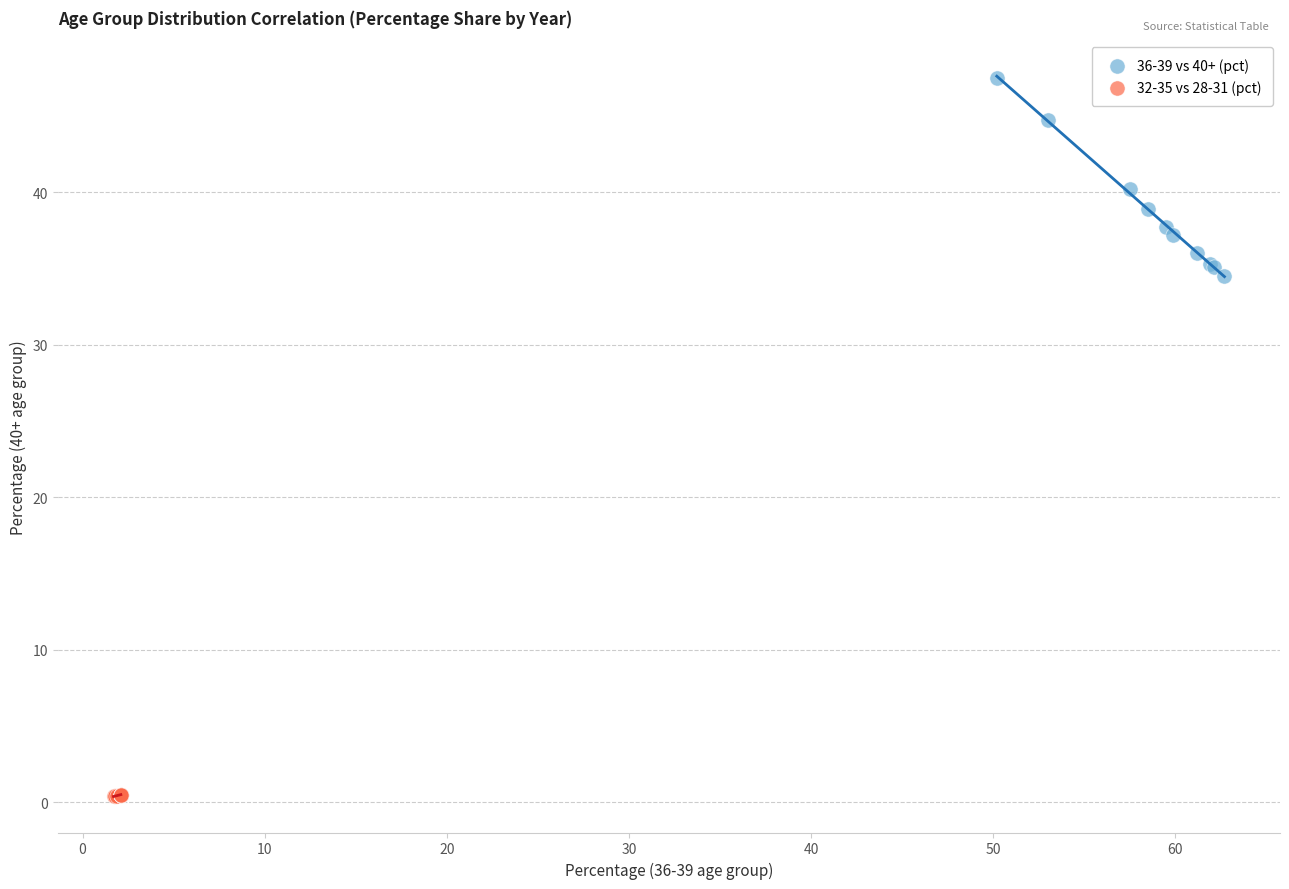

Which series has the widest spread of Y values?

36-39 vs 40+ (pct)